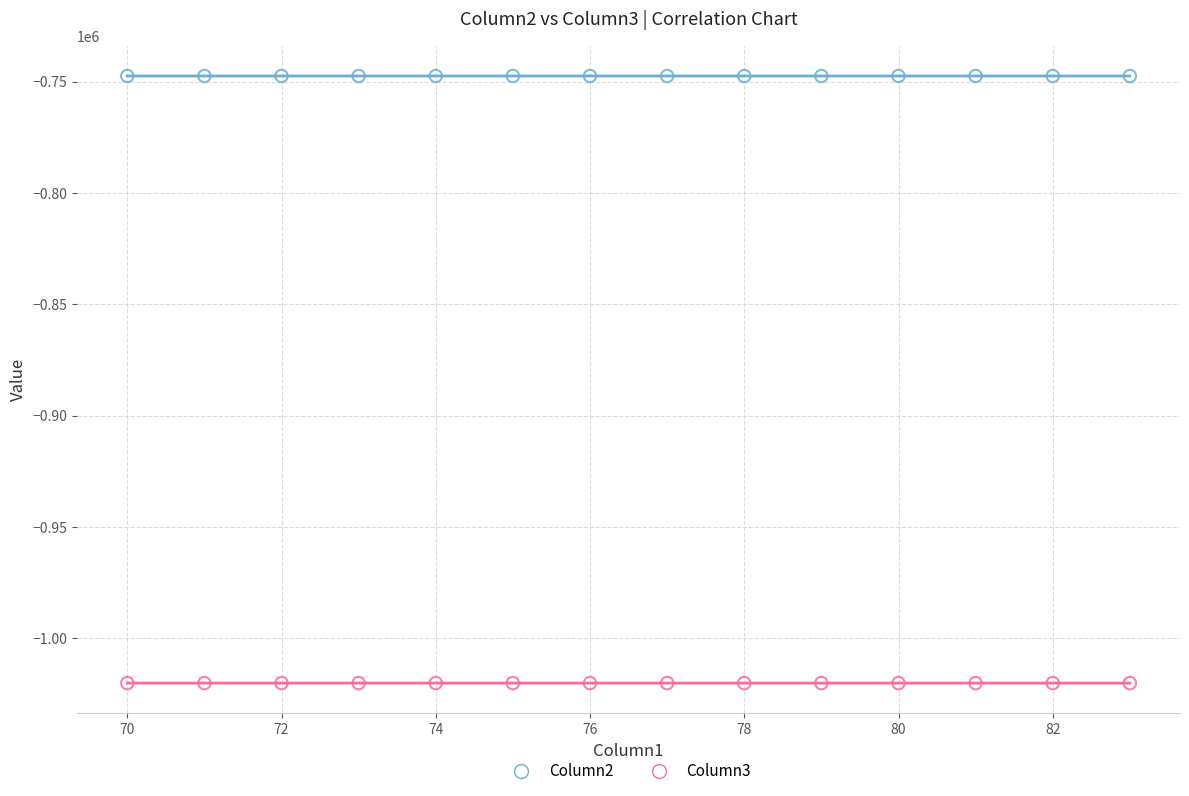

What are all the series names shown in the legend?

Column2, Column3